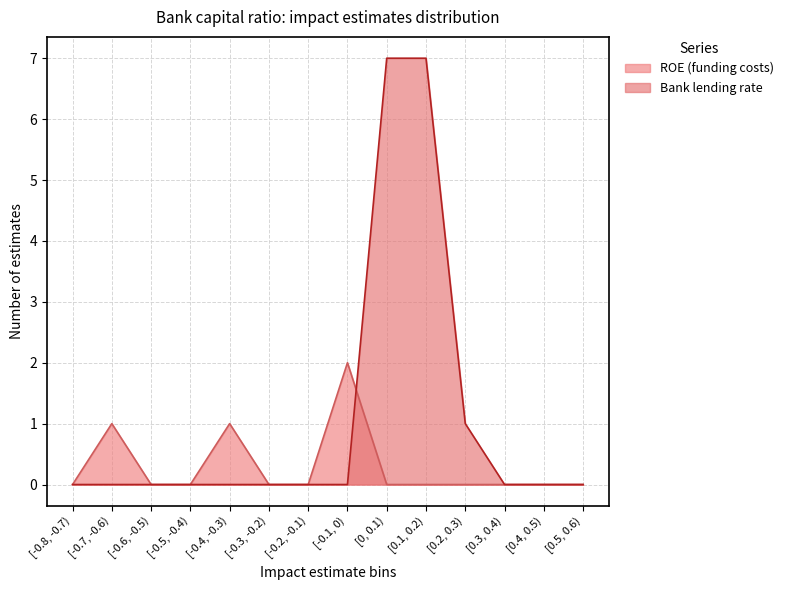

Which label corresponds to the largest value in the chart?

[0, 0.1)